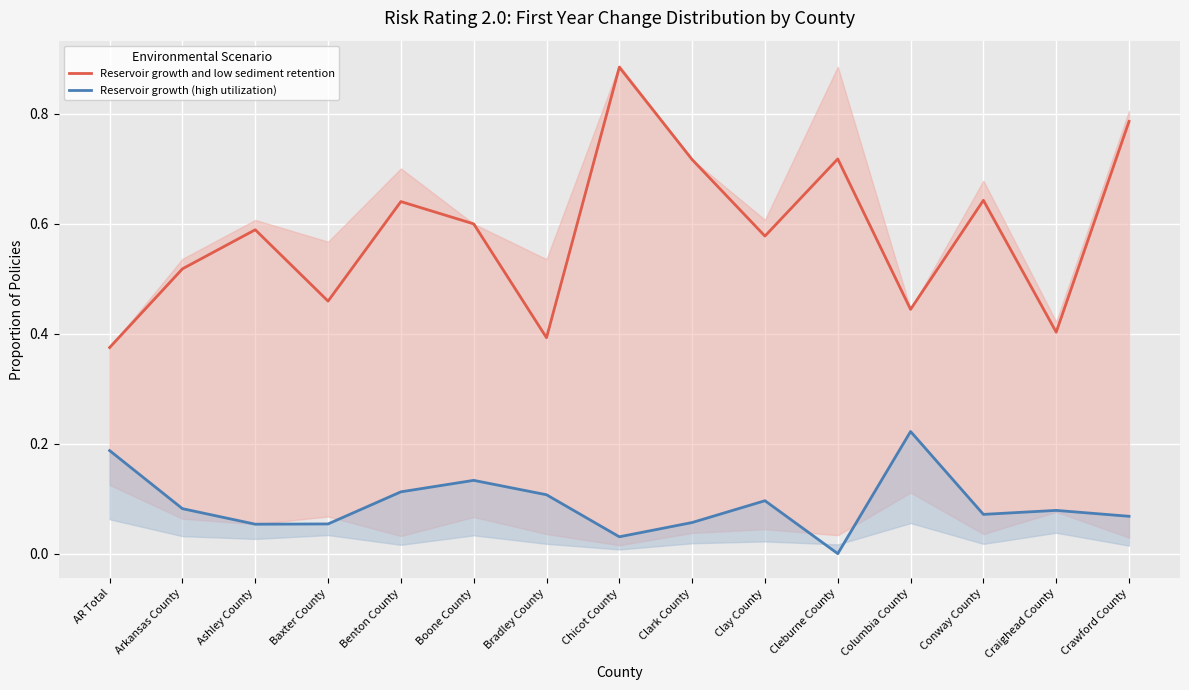

Is this an area chart (filled region under the line)?

No